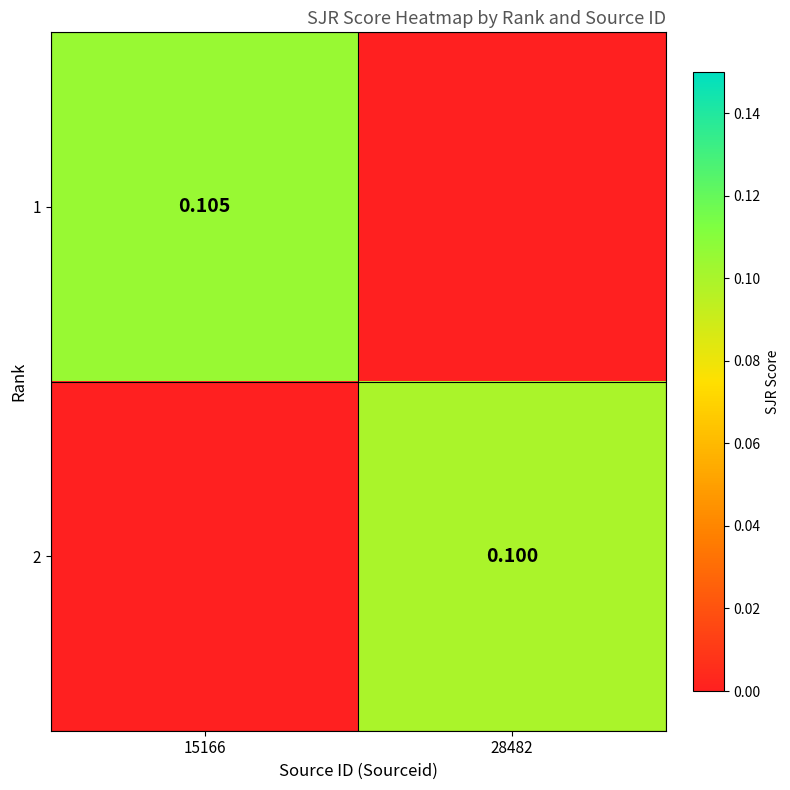

Which series changed the most between 15166 and 28482?

1